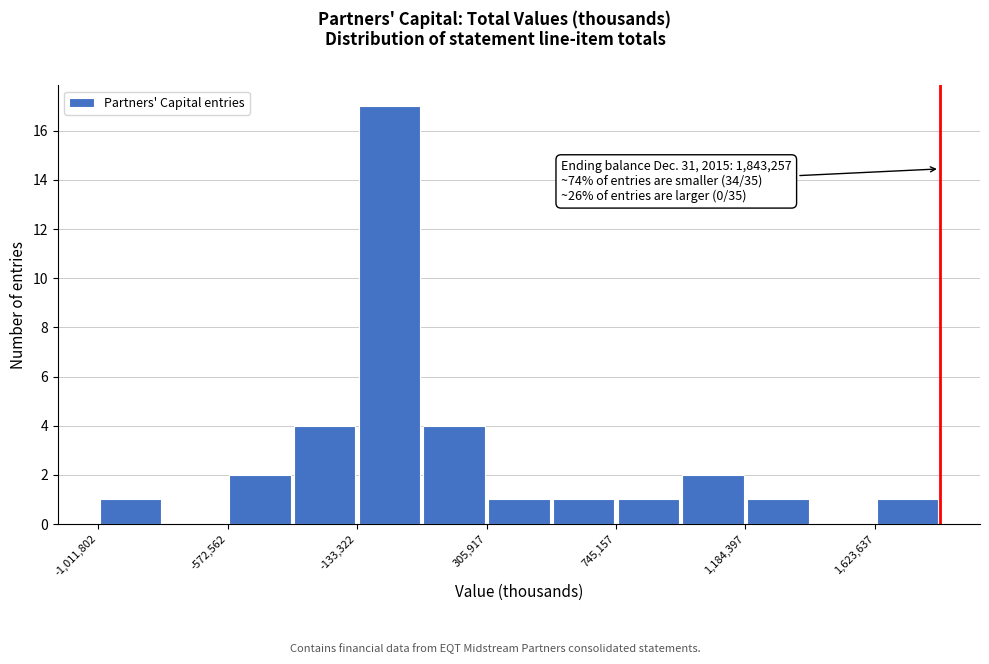

Which range on the x-axis has the tallest bar?

-150000 to 100000